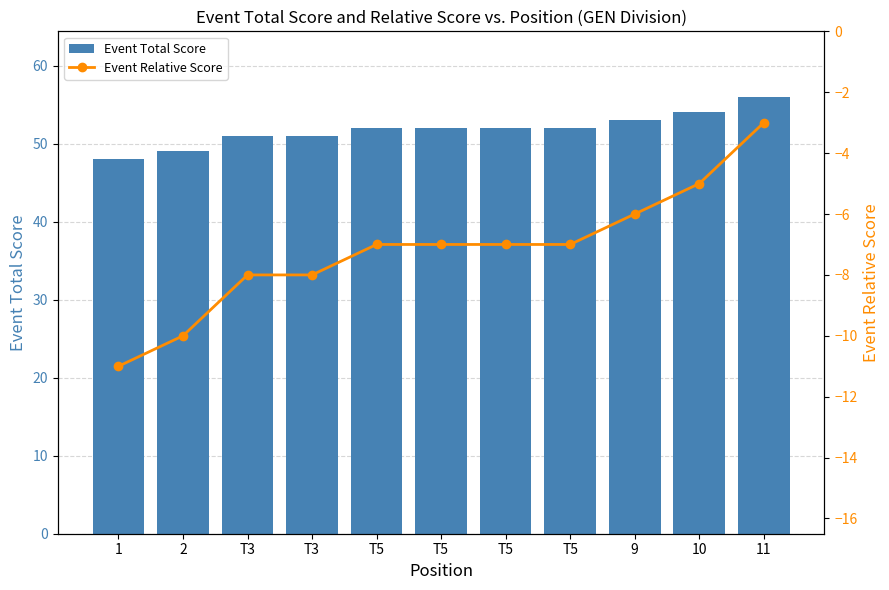

Which series changed the most between T5 and 11?

Event Total Score